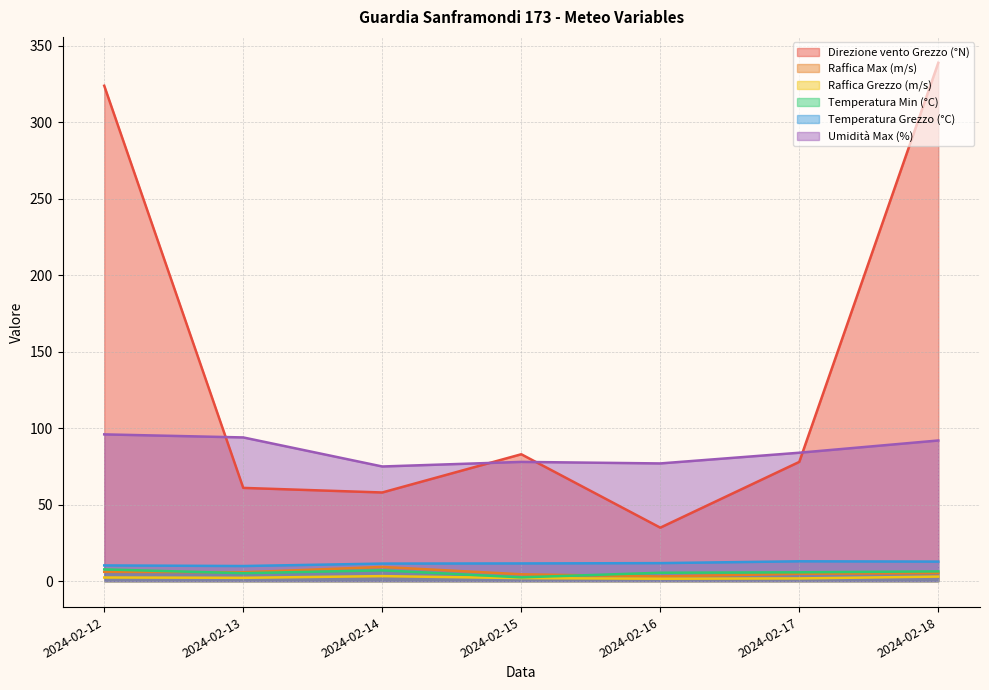

What is the difference between the Raffica Max (m/s) values at 2024-02-16 and 2024-02-12?

3.0